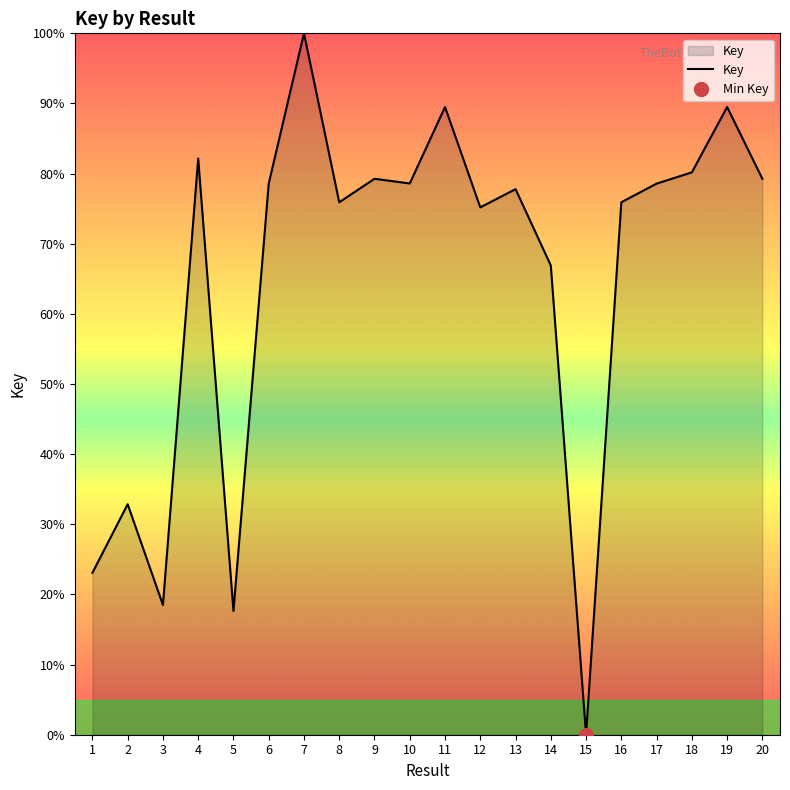

True or false: the data shows 18.2 at 17.

False